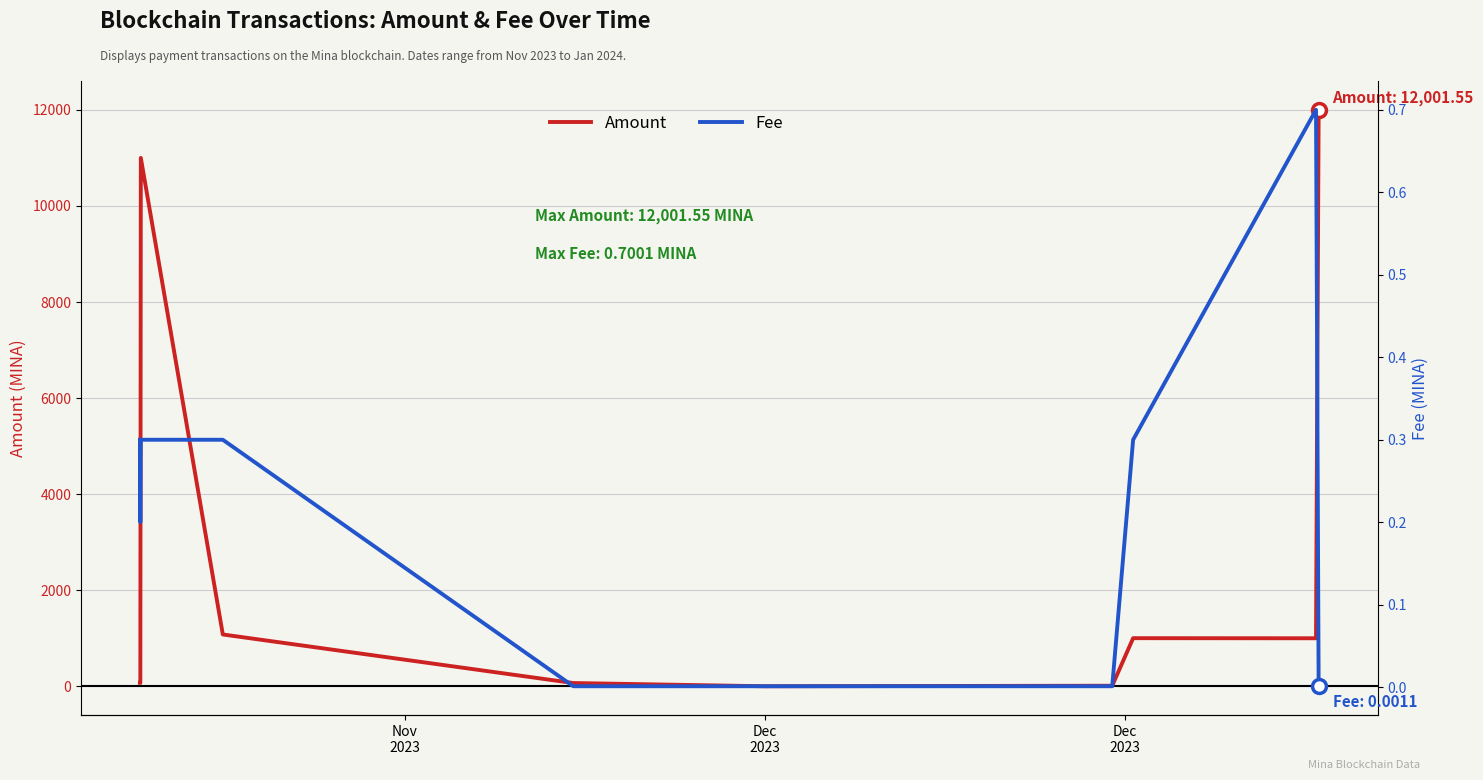

What is the value of the Amount point at the 3rd from the left?

67.9